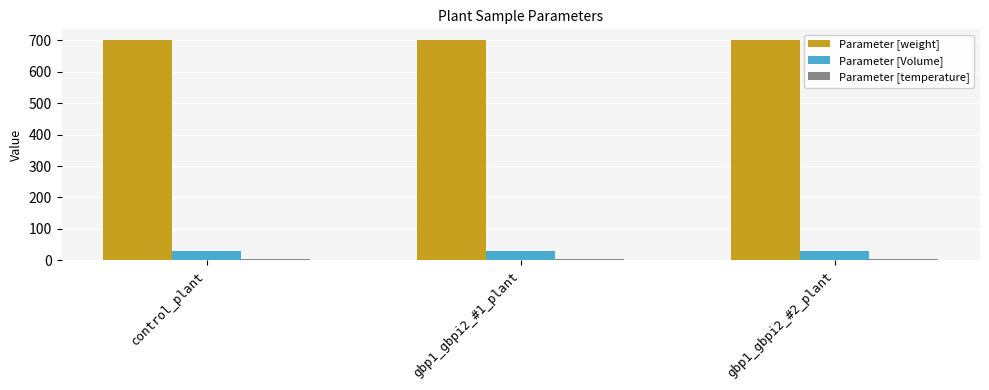

How many distinct data groups are displayed?

3